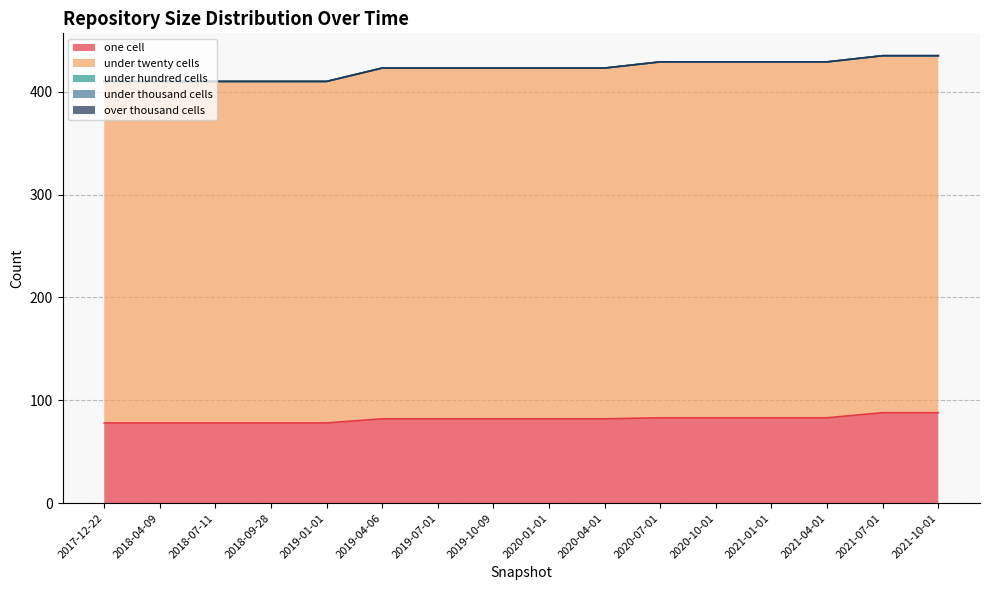

Count the number of data series in this chart.

5